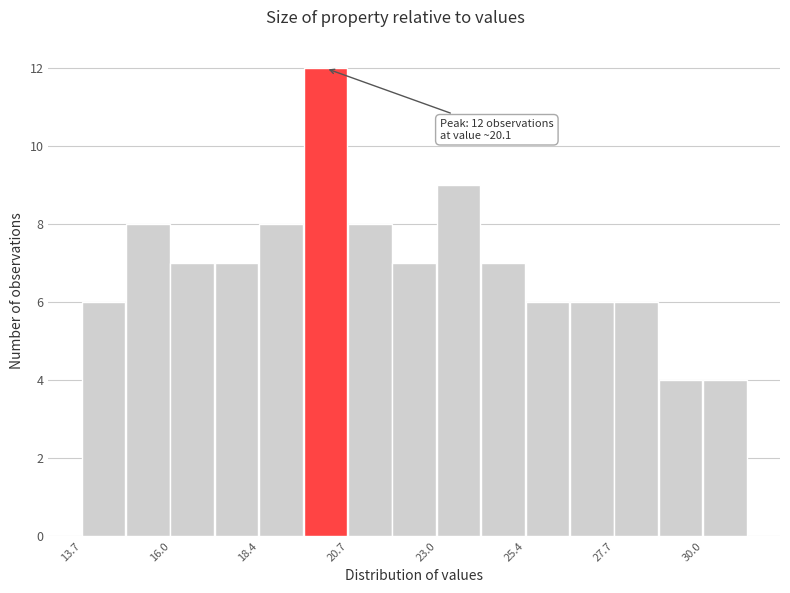

Around what value on the x-axis is the tallest bar? Give the approximate position of its centre, as read against the axis.

20.0